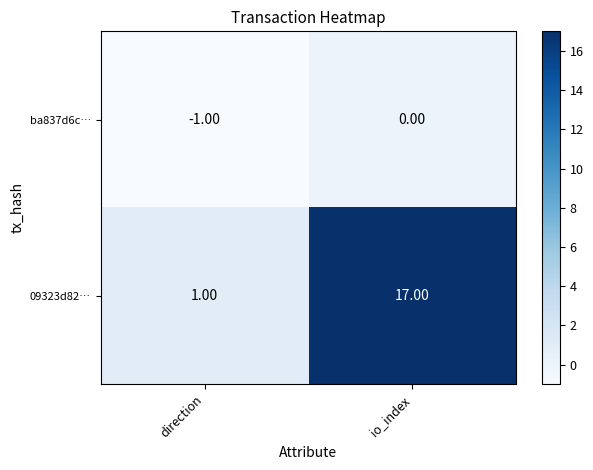

At which category does the chart reach its minimum across all series?

direction